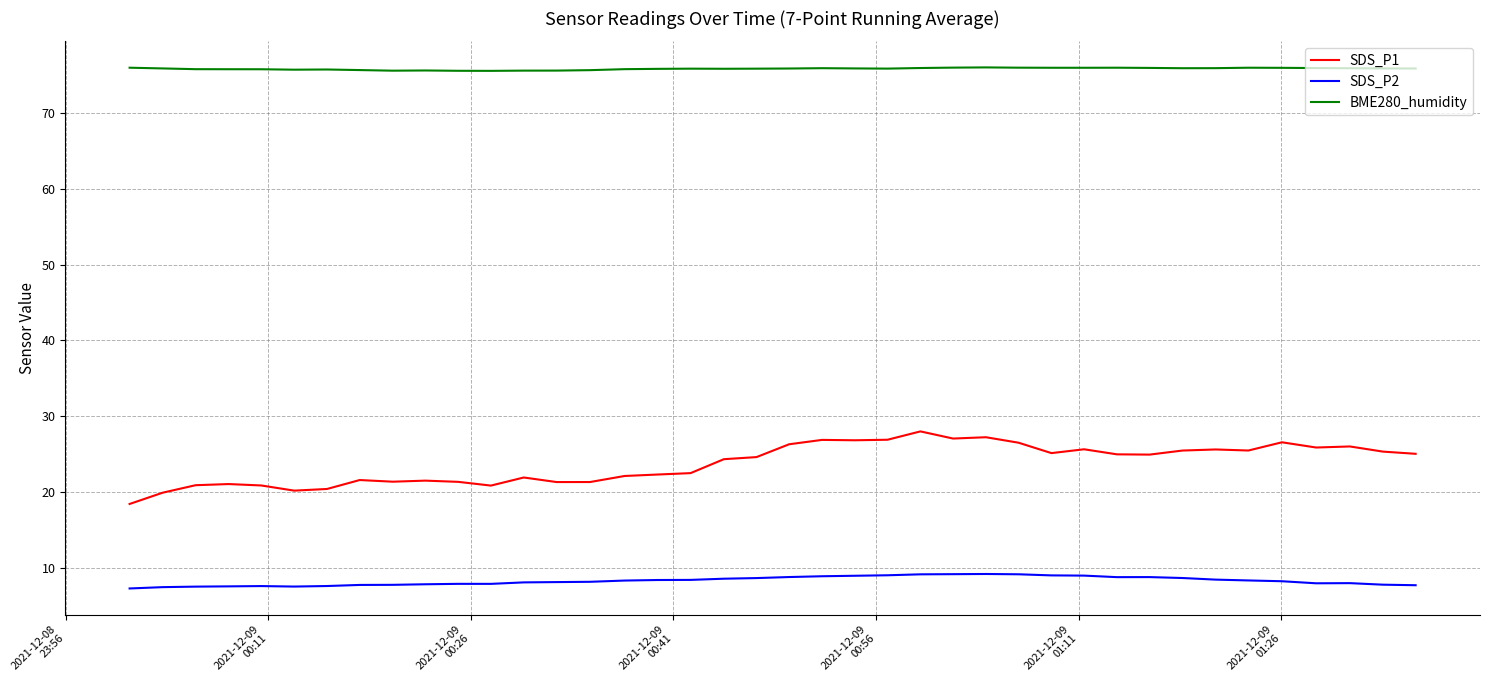

What is the highest value of the BME280_humidity series?

76.0